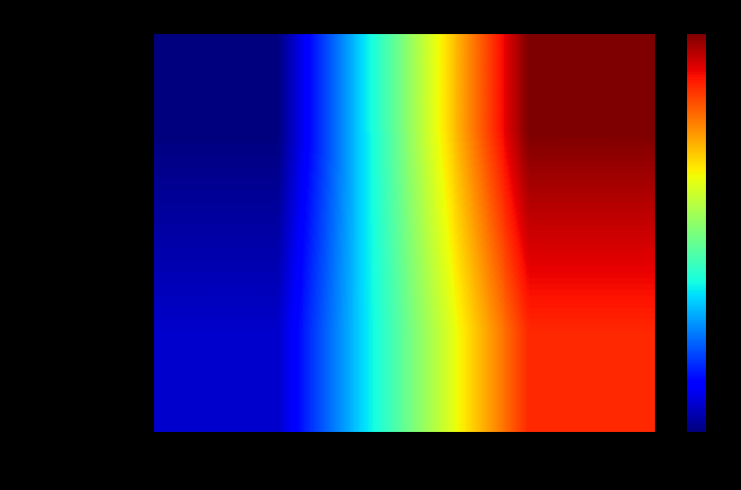

What is the total value across all series at io_index?

54